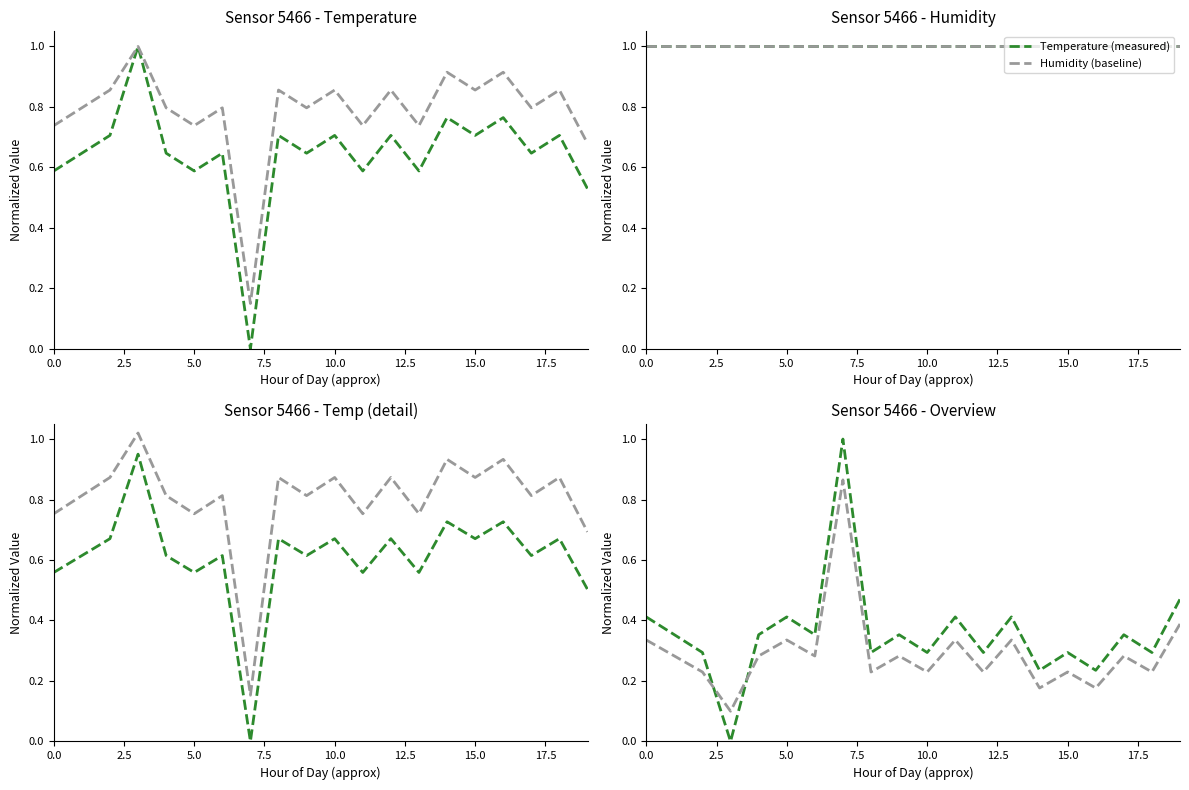

Rank the series at 2.5 from highest to lowest value.

Temperature (measured), Humidity (baseline)